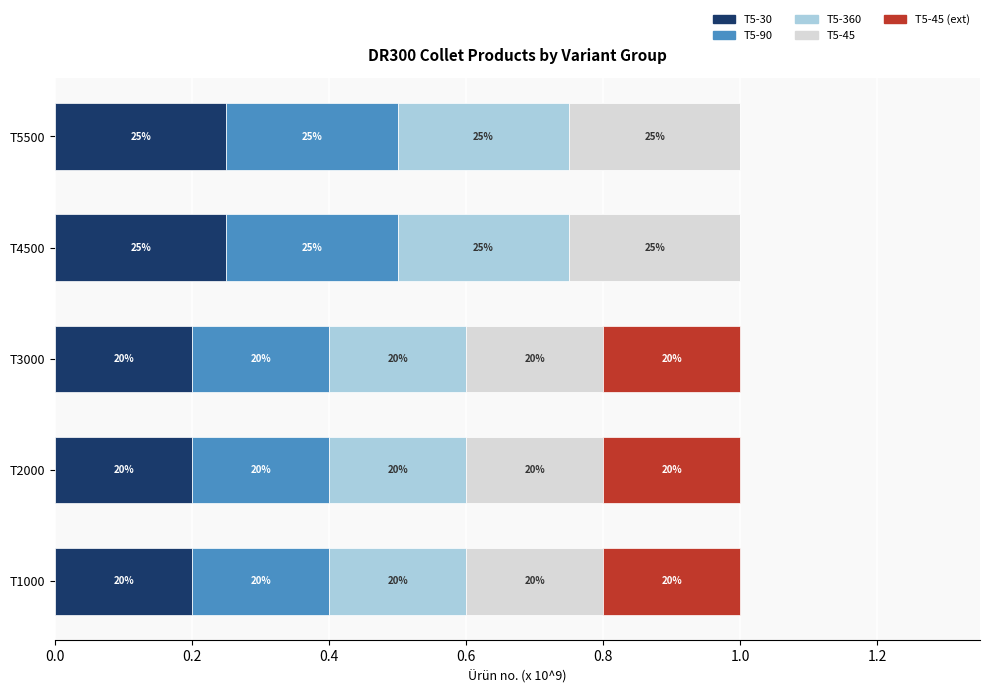

What are all the series names shown in the legend?

T5-30, T5-90, T5-360, T5-45, T5-45 (ext)